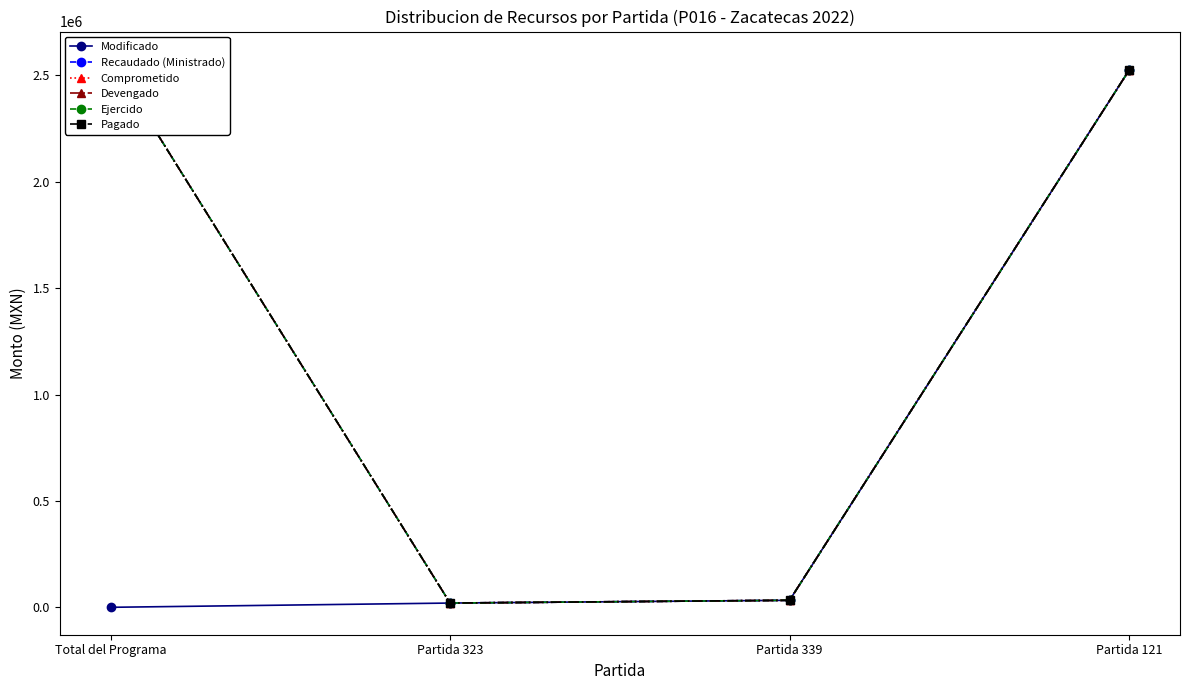

What is the difference between the Devengado values at Partida 323 and Partida 121?

2504528.0